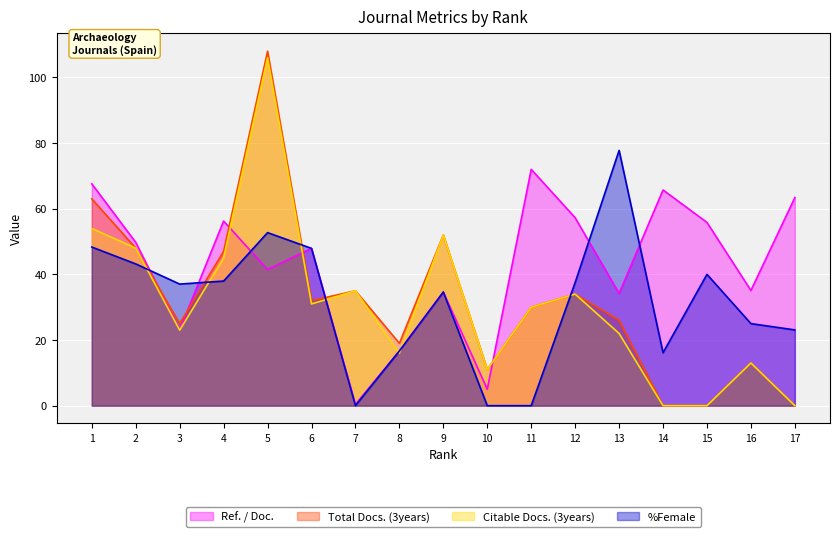

Reading left to right, what are all the values shown in this chart?

Ref. / Doc.: 1=67.6	2=49.8	3=23.1	4=56.2	5=41.5	6=47.9	7=0.4	8=16.7	9=34.6	10=5.0	11=72.0	12=57.3	13=34.2	14=65.7	15=55.8	16=35.1	17=63.4
Total Docs. (3years): 1=63.0	2=48.0	3=25.0	4=47.0	5=108.0	6=32.0	7=35.0	8=19.0	9=52.0	10=11.0	11=30.0	12=34.0	13=26.0	14=0.0	15=0.0	16=13.0	17=0.0
Citable Docs. (3years): 1=54.0	2=48.0	3=23.0	4=45.0	5=106.0	6=31.0	7=35.0	8=16.0	9=52.0	10=11.0	11=30.0	12=34.0	13=22.0	14=0.0	15=0.0	16=13.0	17=0.0
%Female: 1=48.3	2=43.2	3=37.0	4=38.0	5=52.7	6=47.9	7=0.0	8=16.7	9=34.6	10=0.0	11=0.0	12=37.5	13=77.8	14=16.1	15=40.0	16=25.0	17=23.1